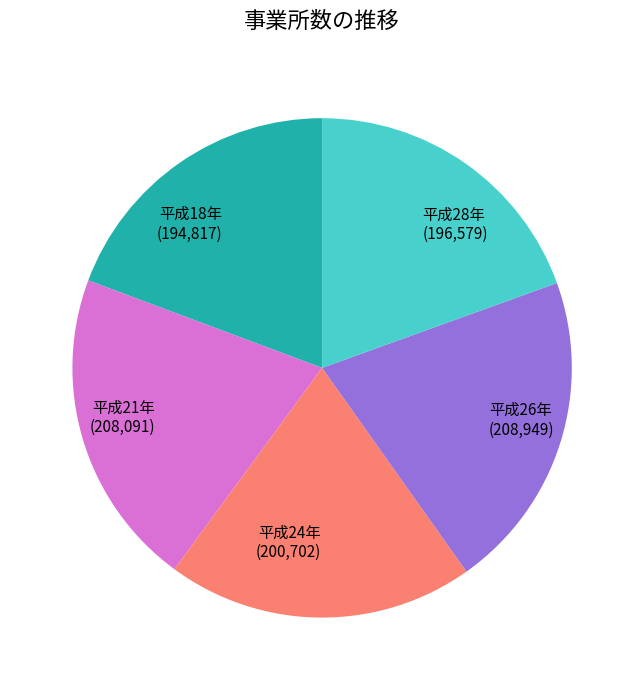

Does 平成21年 (208,091) represent more than half of the total?

No